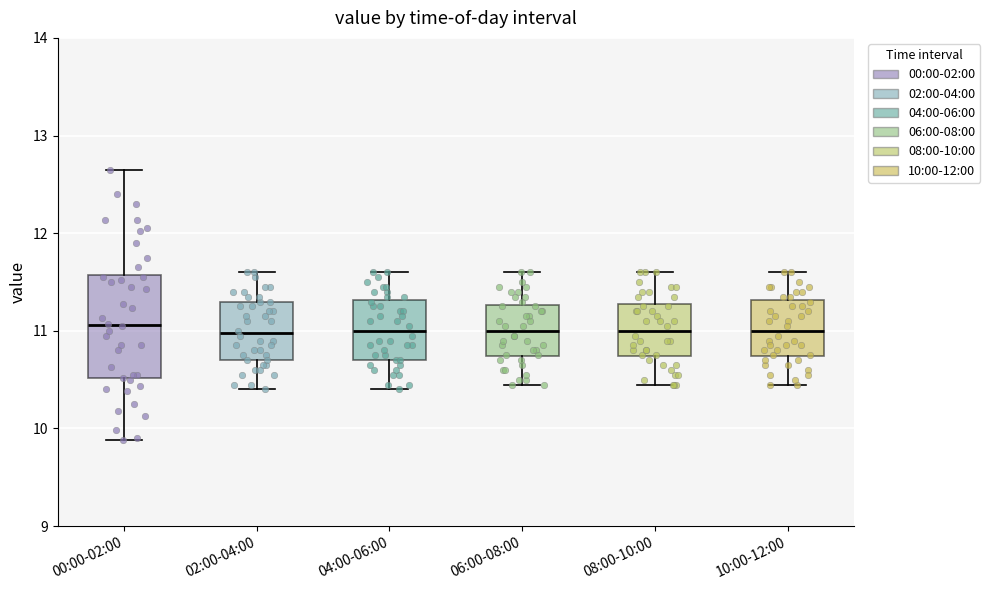

Reading left to right, read every box against the y-axis: the position of its median line, the range the box covers, and the ends of its whiskers. The values are not printed on the chart, so give them approximately, as read against the axis.

00:00-02:00: median 11.1, box 10.5 to 11.6, whiskers 9.9 to 12.7
02:00-04:00: median 11.0, box 10.7 to 11.3, whiskers 10.4 to 11.6
04:00-06:00: median 11.0, box 10.7 to 11.3, whiskers 10.4 to 11.6
06:00-08:00: median 11.0, box 10.7 to 11.3, whiskers 10.5 to 11.6
08:00-10:00: median 11.0, box 10.7 to 11.3, whiskers 10.5 to 11.6
10:00-12:00: median 11.0, box 10.7 to 11.3, whiskers 10.5 to 11.6